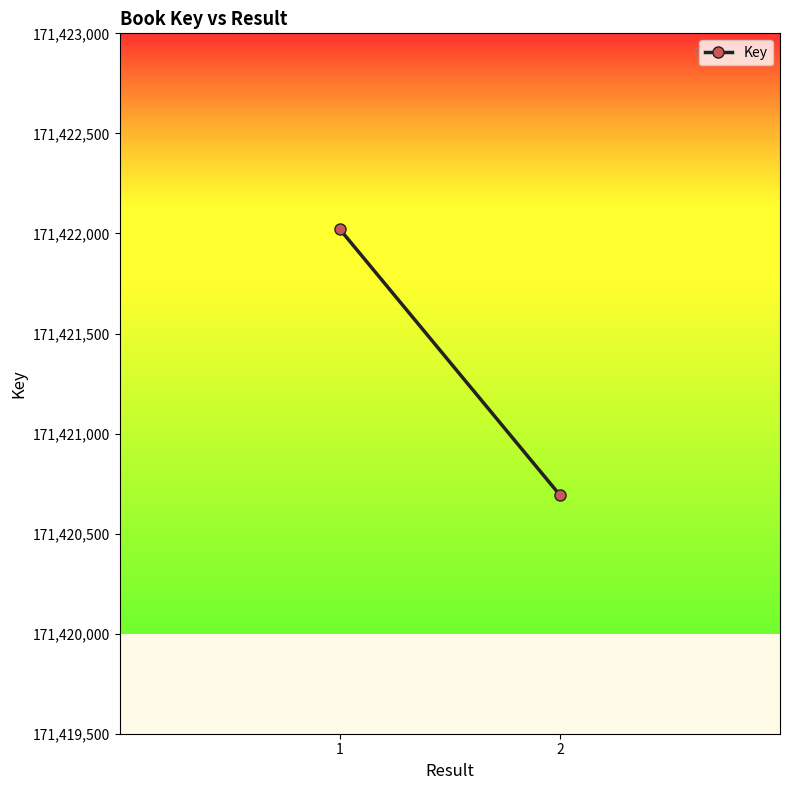

Reading left to right, list all the values displayed in this chart.

171422022	171420693